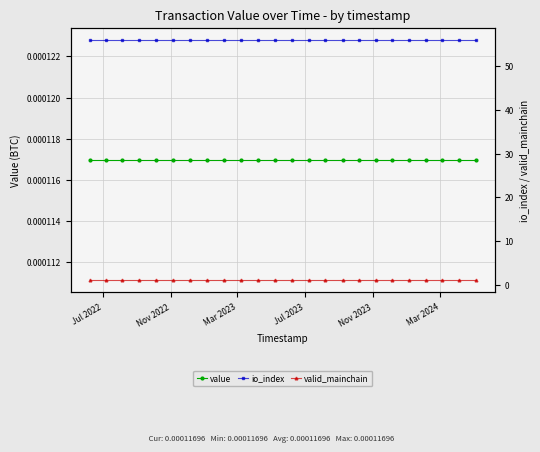

The value of valid_mainchain at 8 is 0.3. True or false?

False